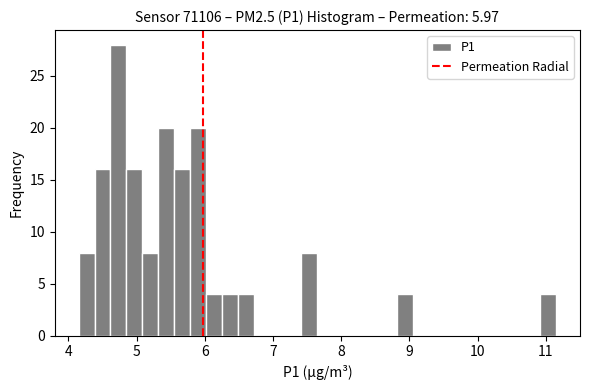

Read against the x-axis, roughly where is the centre of the tallest bar?

4.7